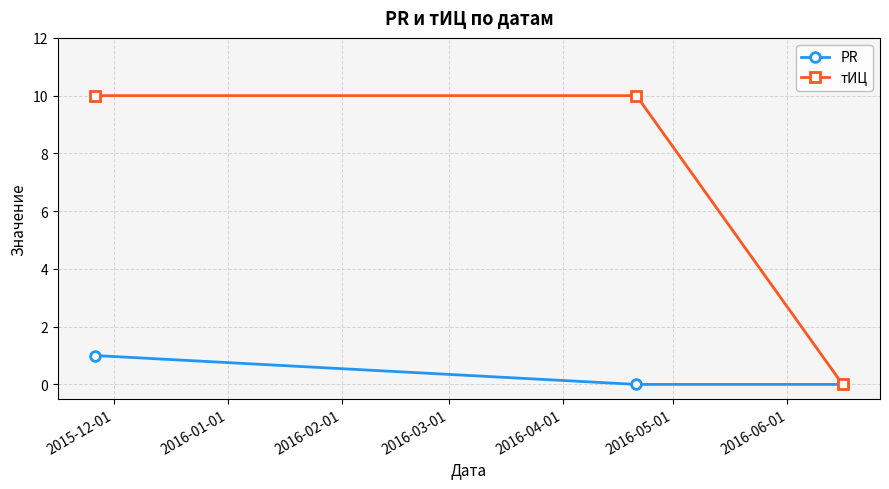

What is the greatest value displayed?

10